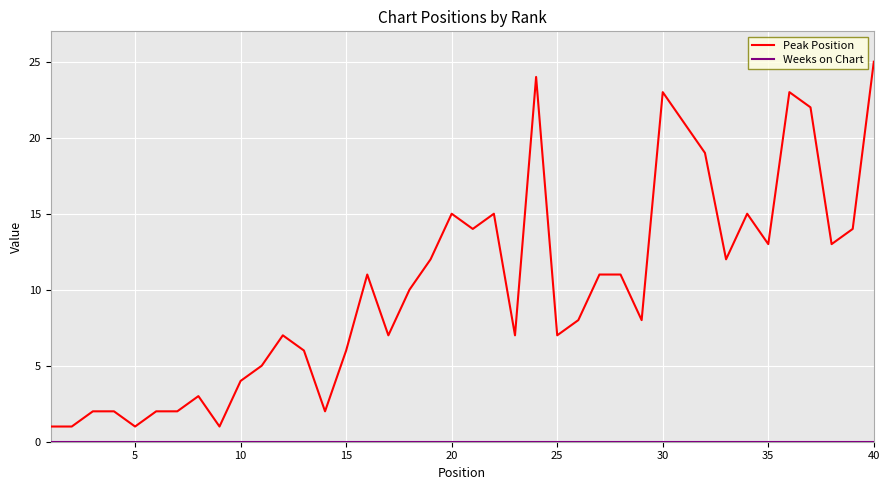

Which series has the largest total across all categories?

Peak Position